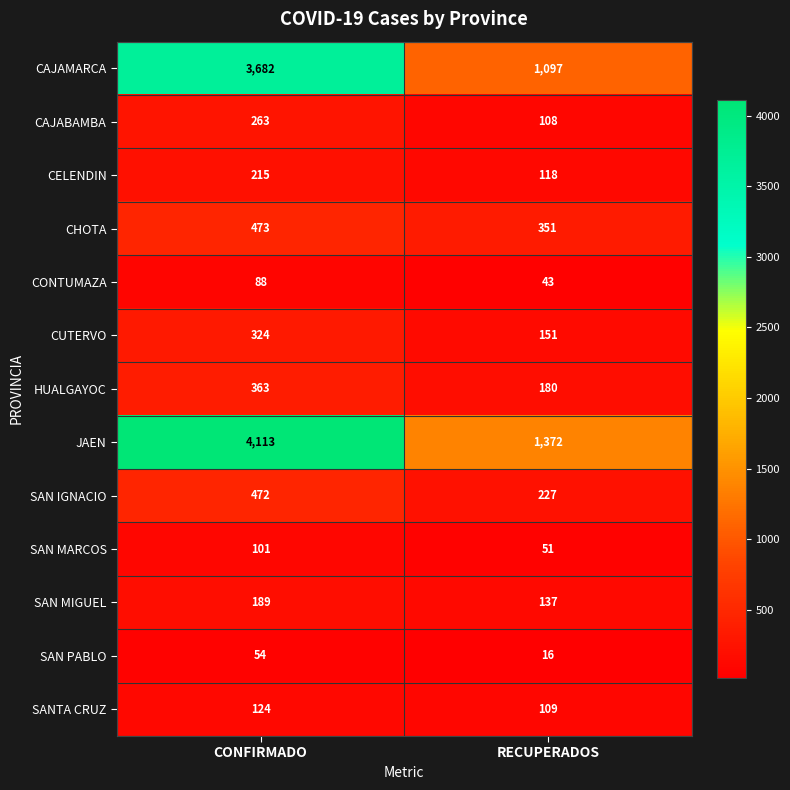

True or false: SAN MARCOS has a value of 51 at RECUPERADOS.

True